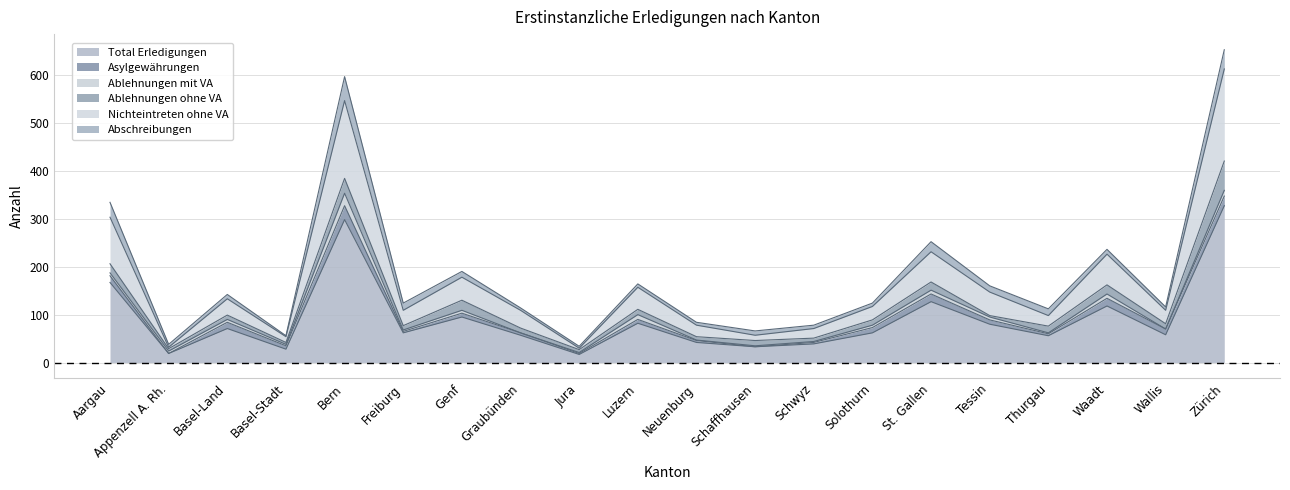

How many interior local valleys does the Ablehnungen ohne VA series have?

8